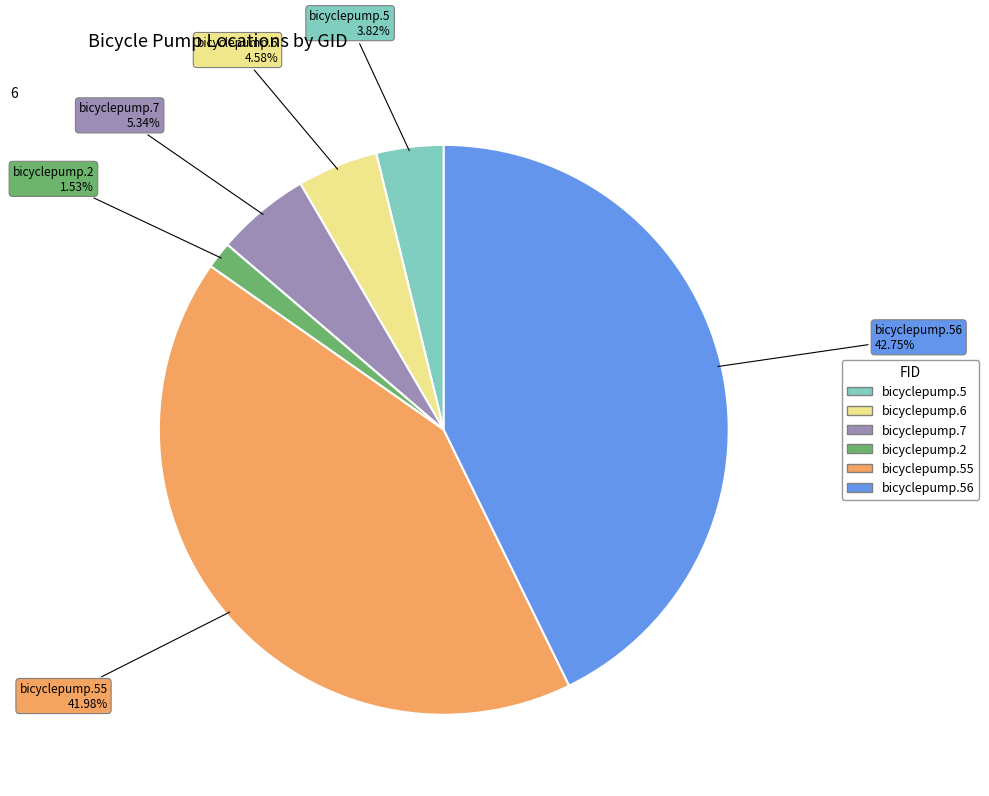

Is there any slice that represents more than half of the pie?

No